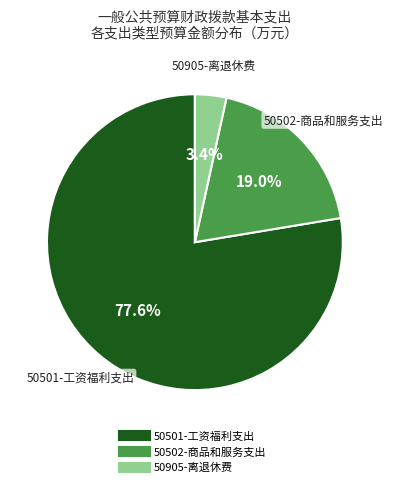

Is there a majority slice in this chart?

Yes